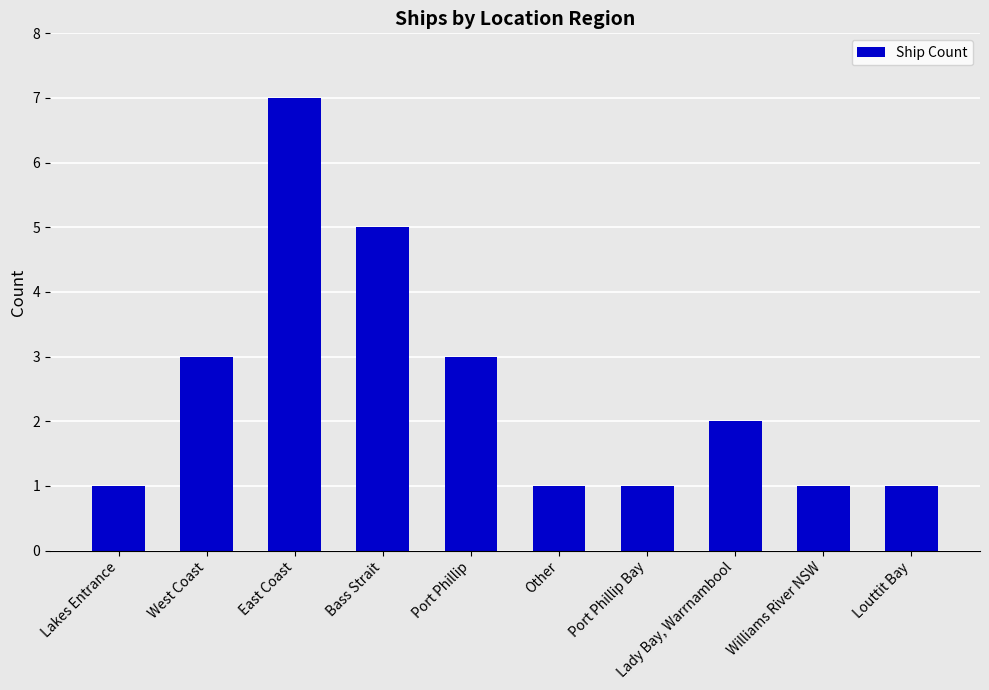

Count the number of categories in the chart.

10